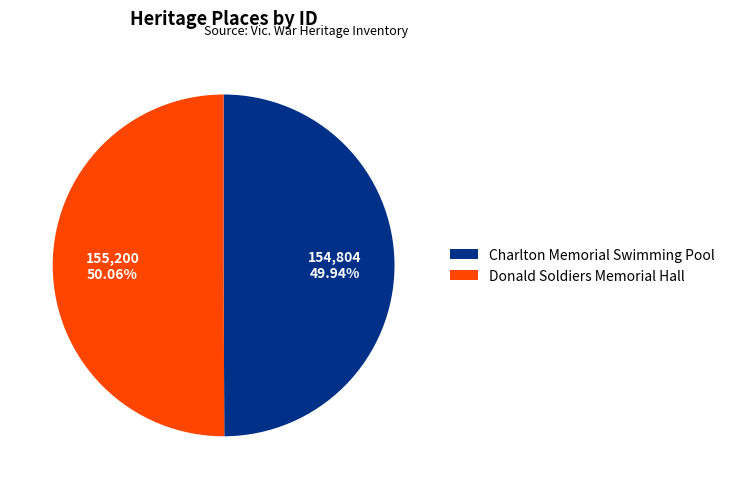

To the nearest percent, what is the average slice percentage?

50%